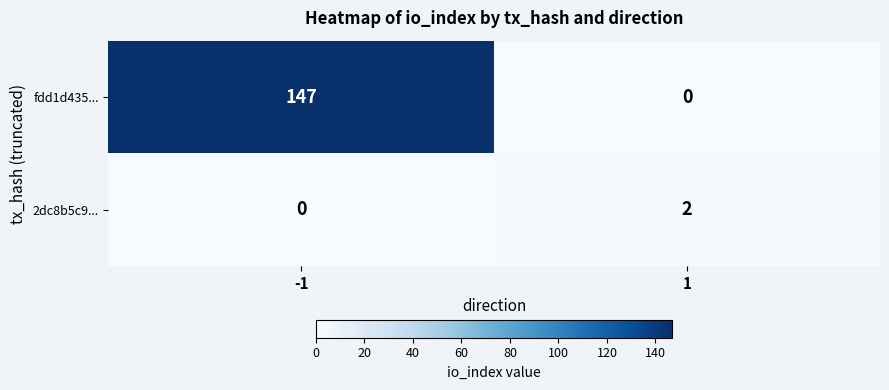

Is it true that fdd1d435... equals -65 at 1?

False